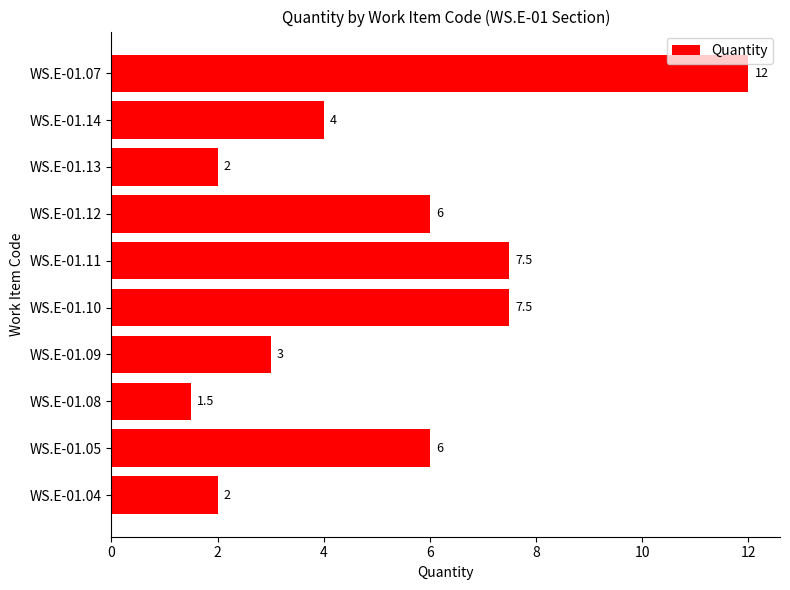

What is the smallest value displayed?

1.5